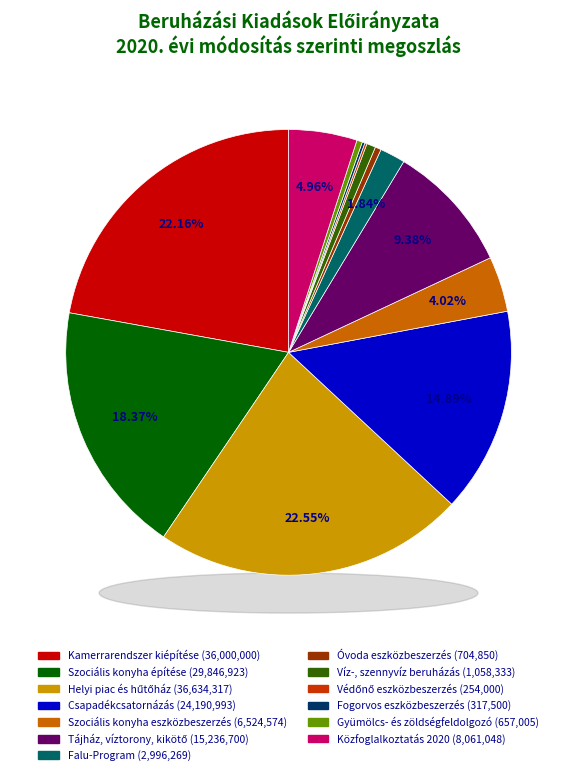

Is there a majority slice in this chart?

No